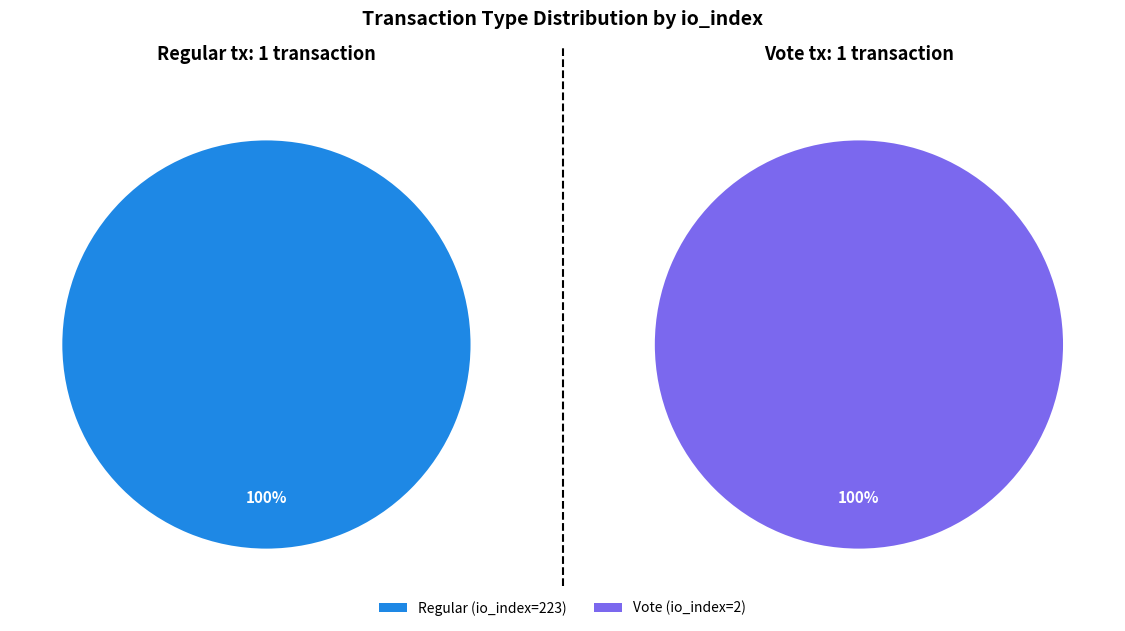

Which category has the biggest portion of the pie?

Regular (io_index=223)